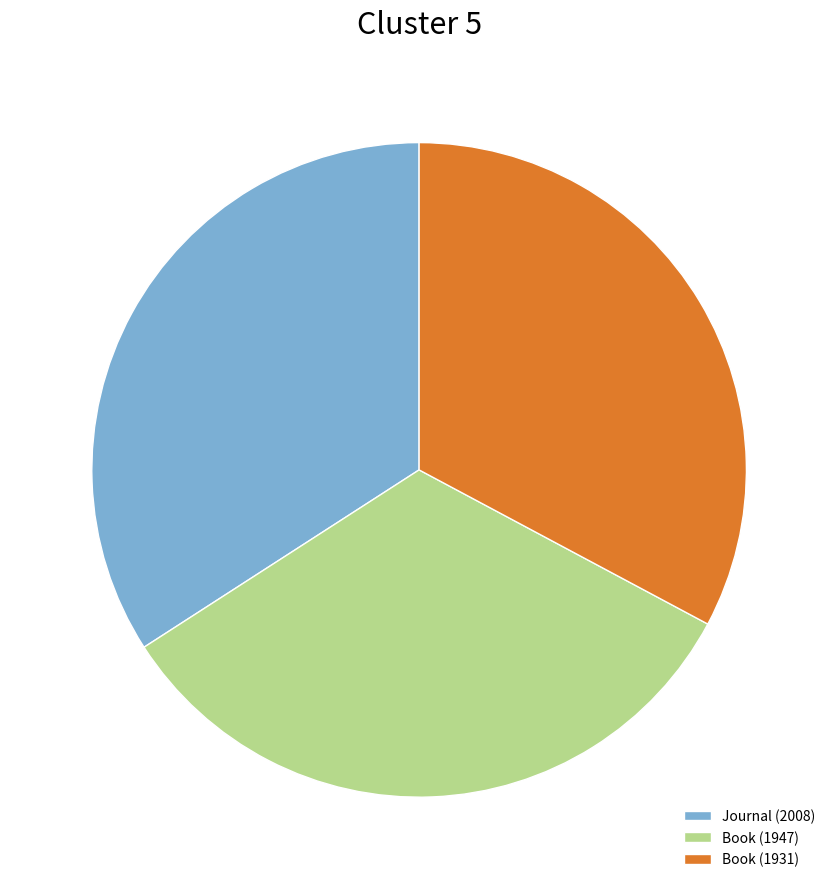

Which has a higher value, Book (1947) or Journal (2008)?

Journal (2008)